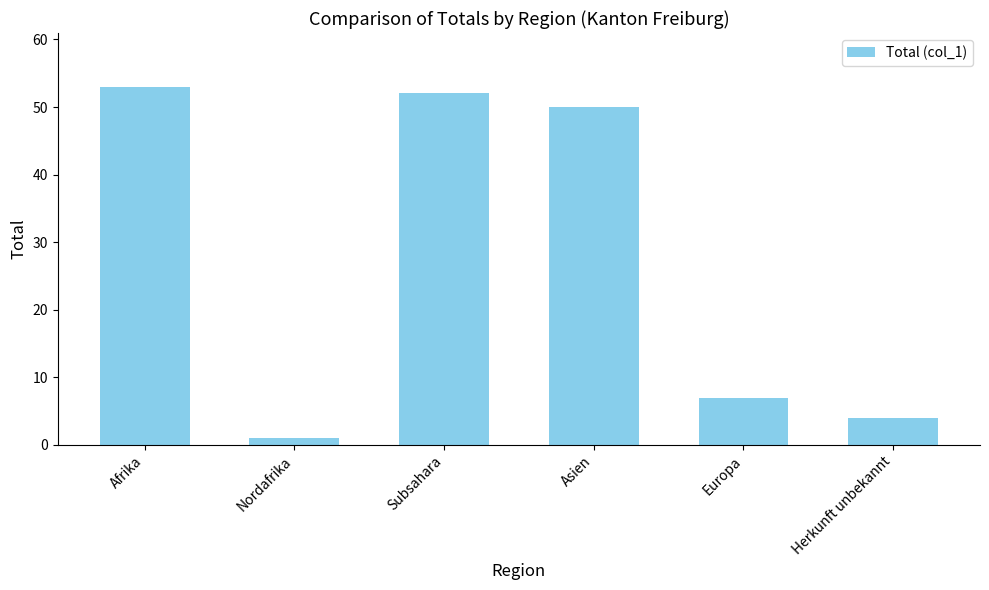

What position from the left is Nordafrika?

2